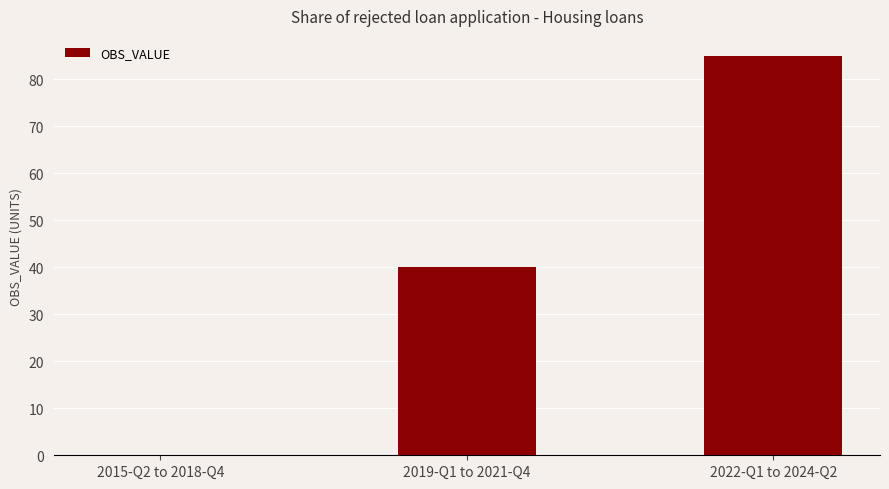

What is the greatest value displayed?

85